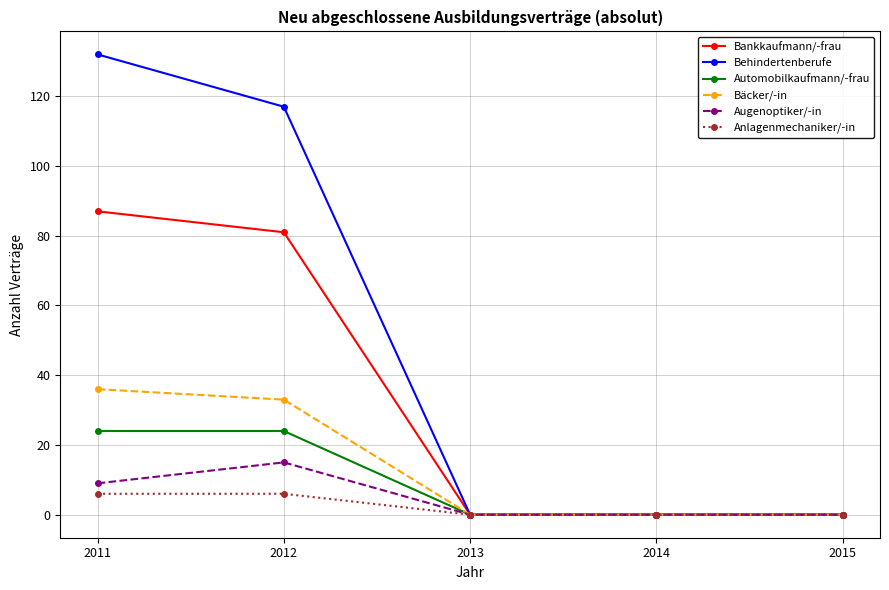

What are all the series names shown in the legend?

Bankkaufmann/-frau, Behindertenberufe, Automobilkaufmann/-frau, Bäcker/-in, Augenoptiker/-in, Anlagenmechaniker/-in